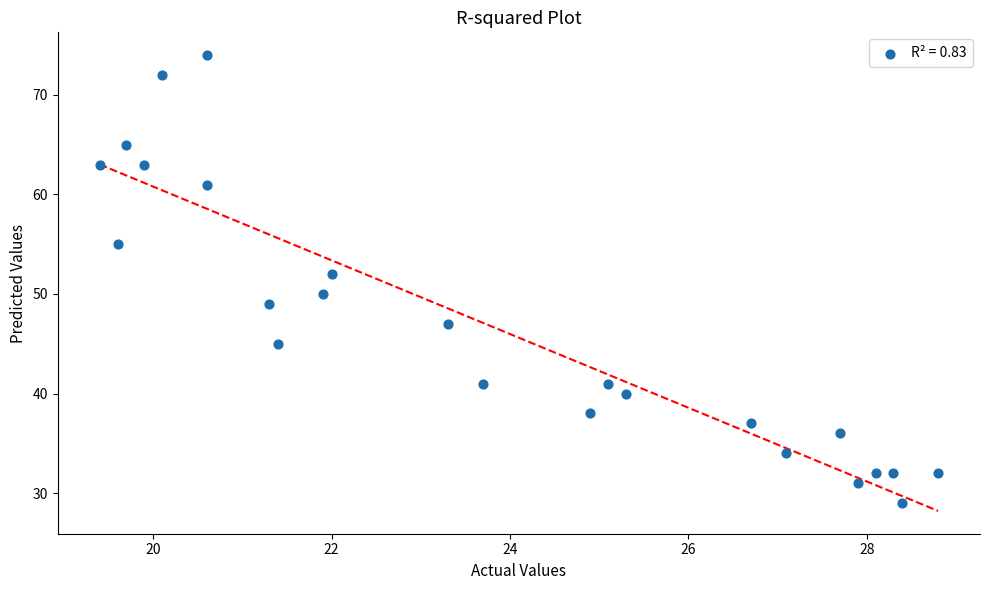

What is the range of Y values (max minus min)?

45